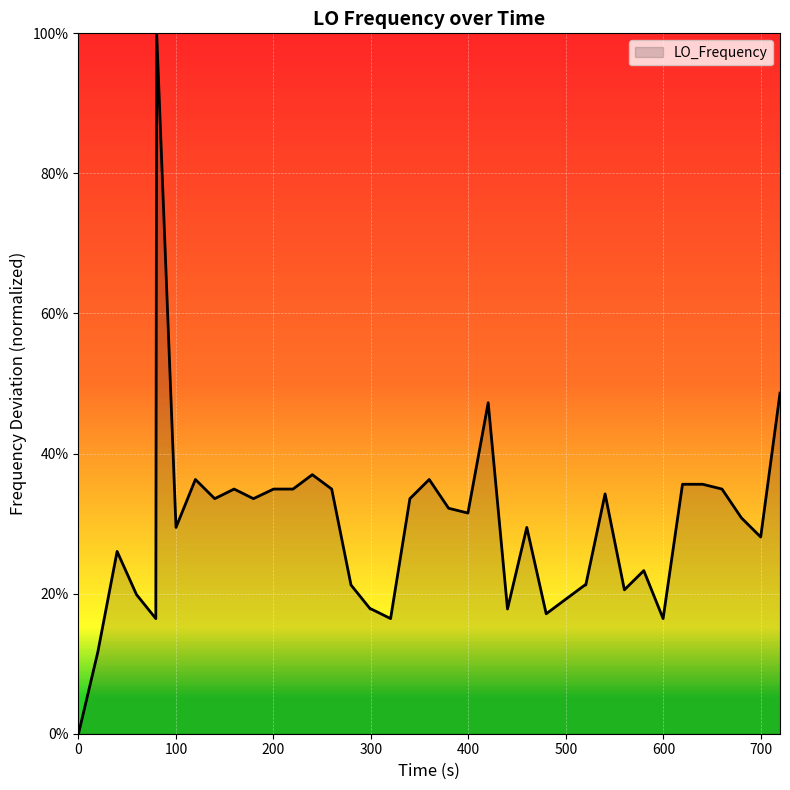

Is this an area chart (filled region under the line)?

Yes